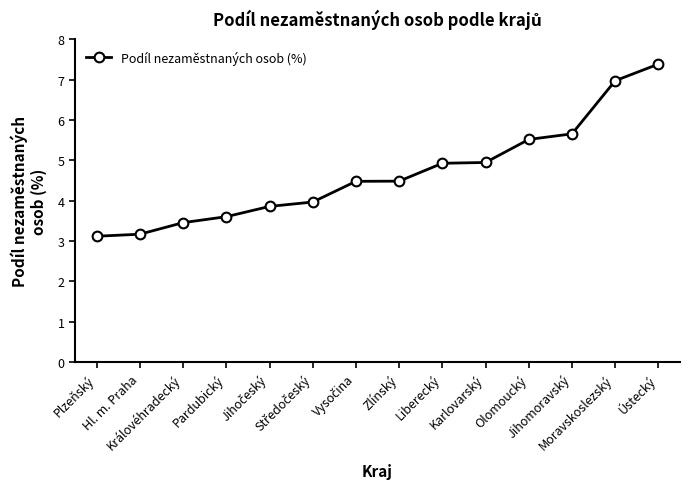

What is the value of the 8th point from the left?

4.5